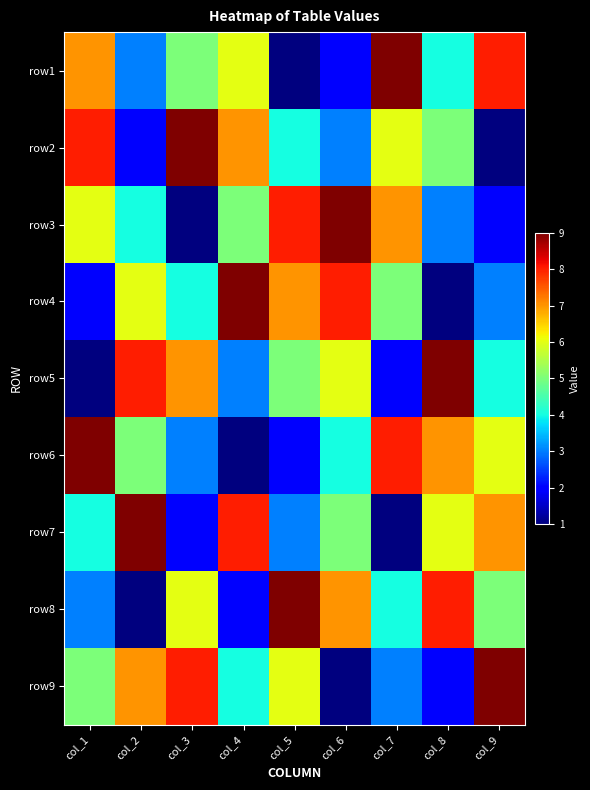

Rank the series at col_4 from lowest to highest value.

row6, row8, row5, row9, row3, row1, row2, row7, row4